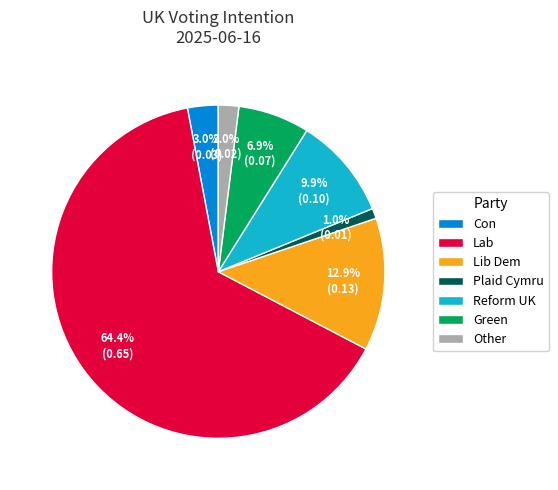

Which slice represents more than half of the pie?

Lab